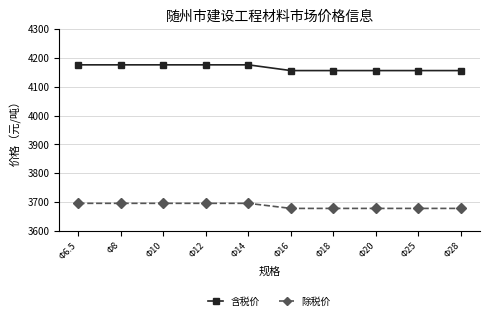

What is the spread (max minus min) of values at Φ20?

478.1